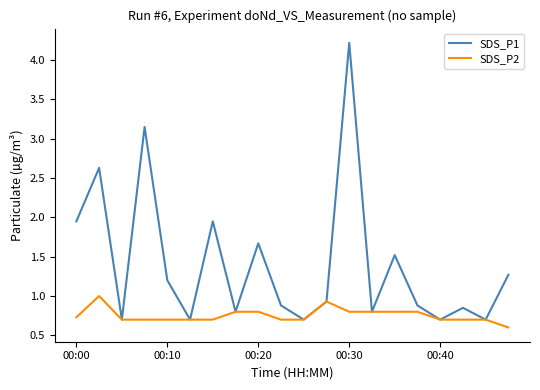

Which series has the widest spread of values?

SDS_P1